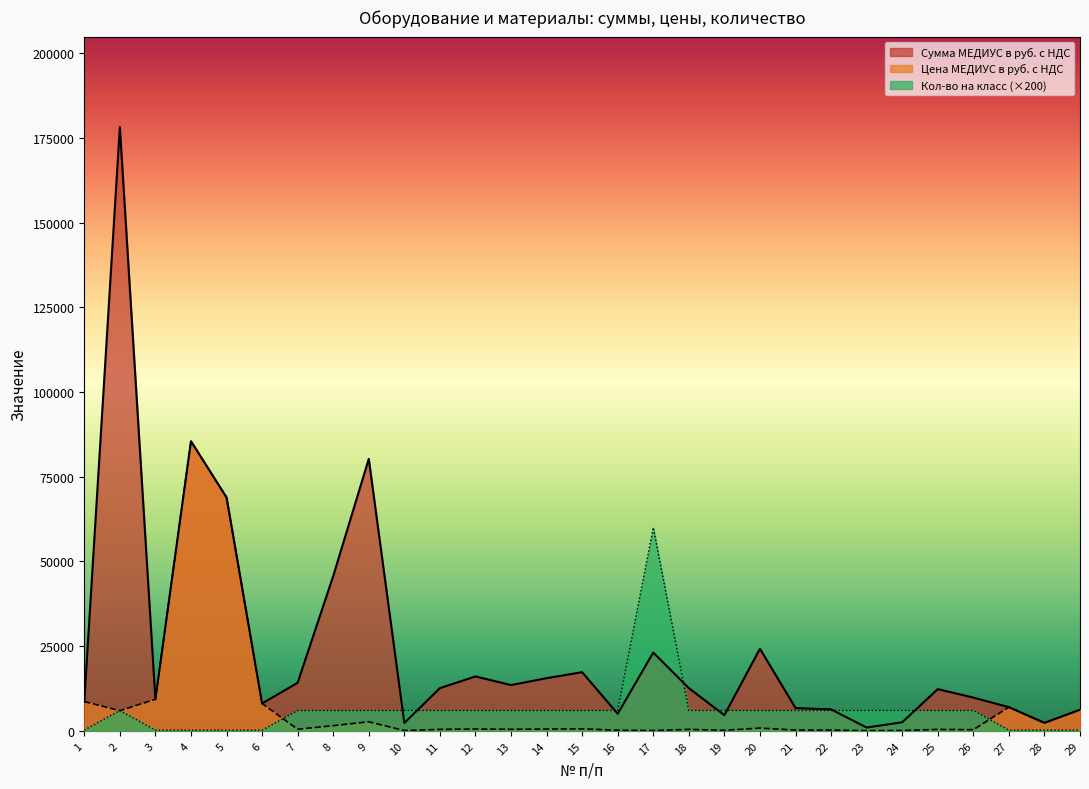

What is the sum of all Кол-во на класс values?

181600